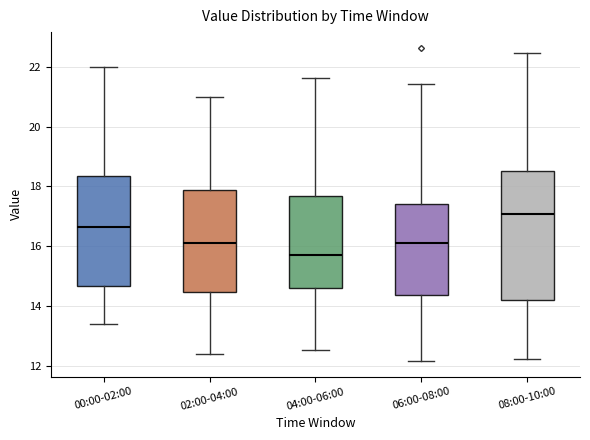

Reading left to right, transcribe this box plot: for each box, give where its median line is, the range the box spans, and where its two whiskers end, as read against the y-axis. The values are not printed on the chart, so give them approximately, as read against the axis.

00:00-02:00: median 16.6, box 14.6 to 18.4, whiskers 13.4 to 22.0
02:00-04:00: median 16.2, box 14.4 to 17.8, whiskers 12.4 to 21.0
04:00-06:00: median 15.8, box 14.6 to 17.6, whiskers 12.6 to 21.6
06:00-08:00: median 16.2, box 14.4 to 17.4, whiskers 12.2 to 21.4
08:00-10:00: median 17.0, box 14.2 to 18.6, whiskers 12.2 to 22.4